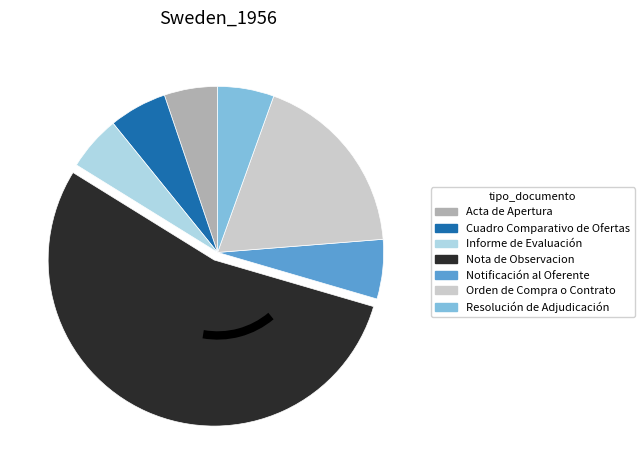

What is the ratio of the value at Acta de Apertura to the value at Informe de Evaluación?

1.0